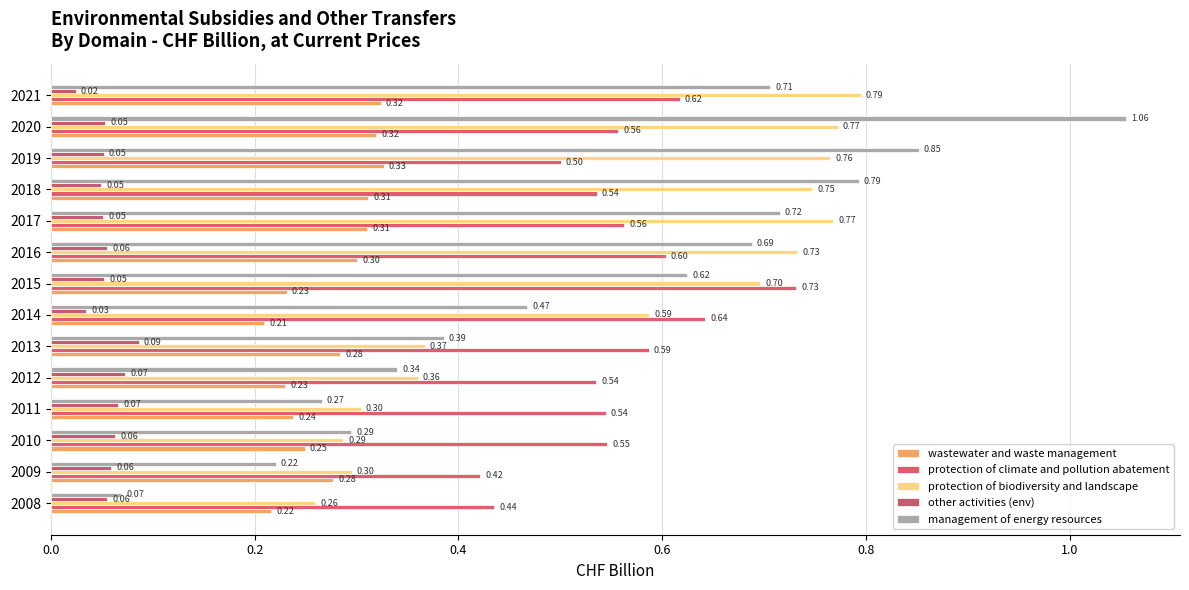

Which category has the highest value in the wastewater and waste management series?

2019